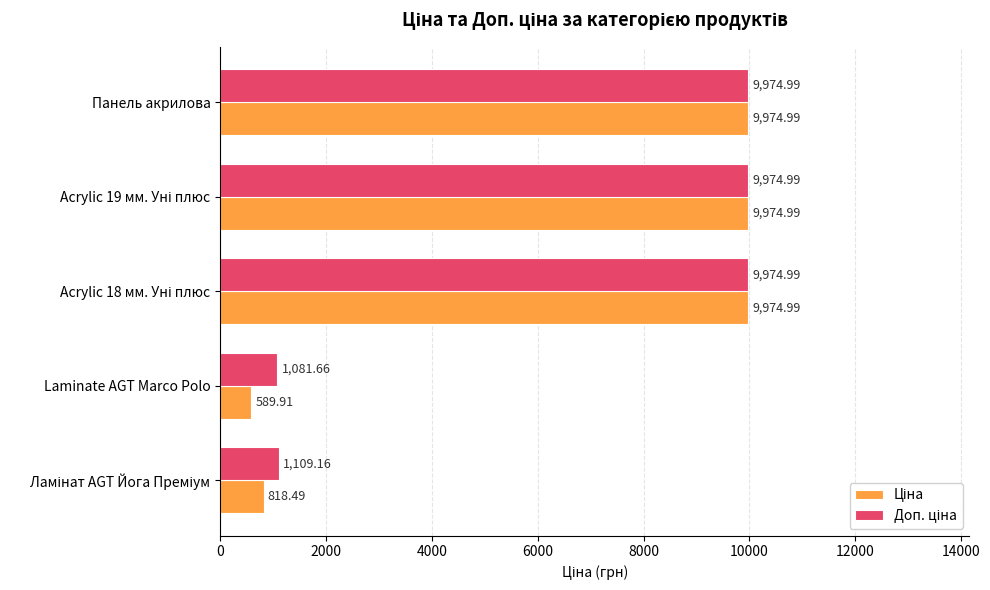

Which label corresponds to the smallest value in the chart?

Laminate AGT Marco Polo